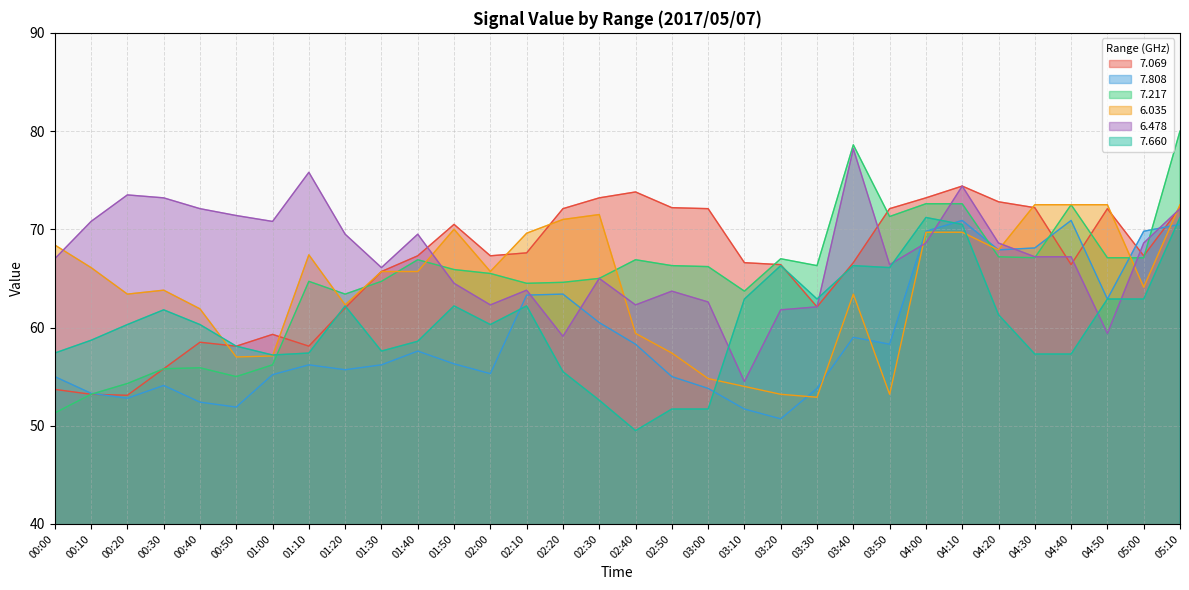

What is the label of the 2nd point from the right?

05:00